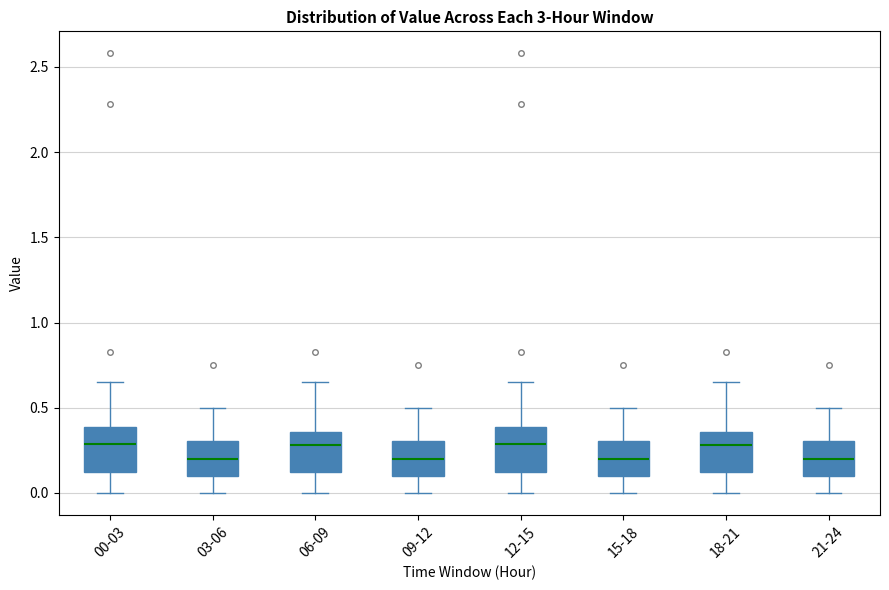

Where is the lower edge of the box for 00-03 on the y-axis? The values are not printed on the chart, so give them approximately, as read against the axis.

0.10